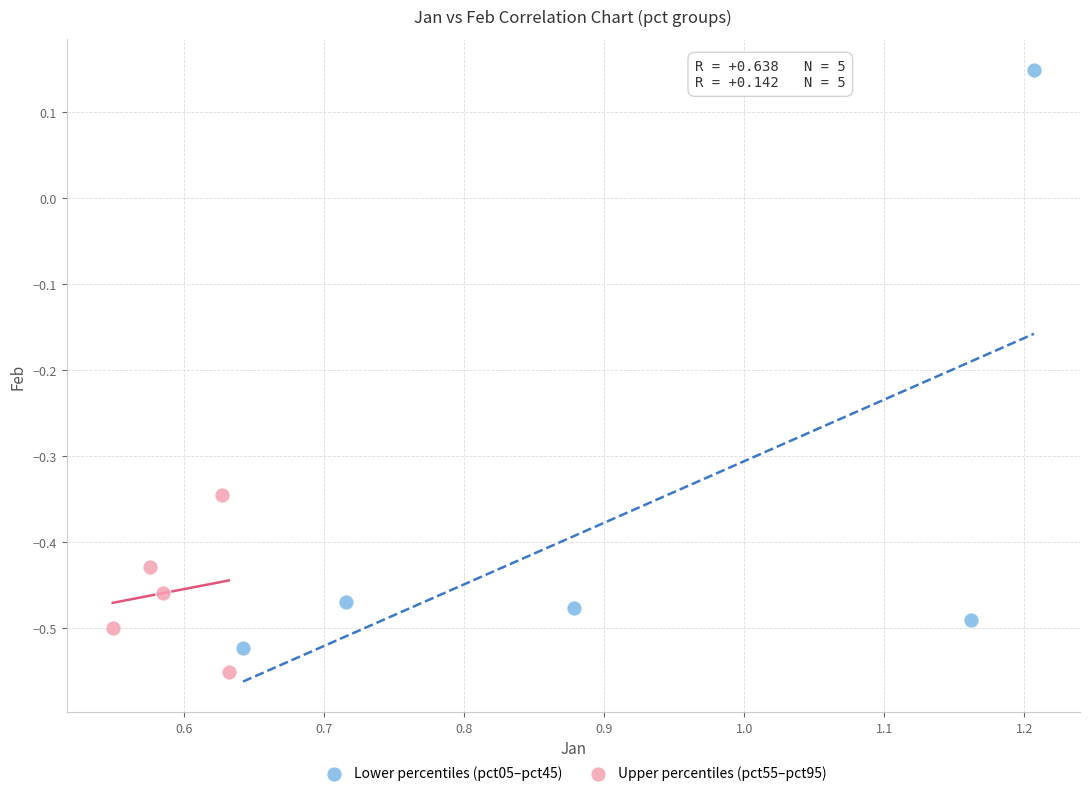

Which series reaches the maximum Y coordinate?

Lower percentiles (pct05–pct45)